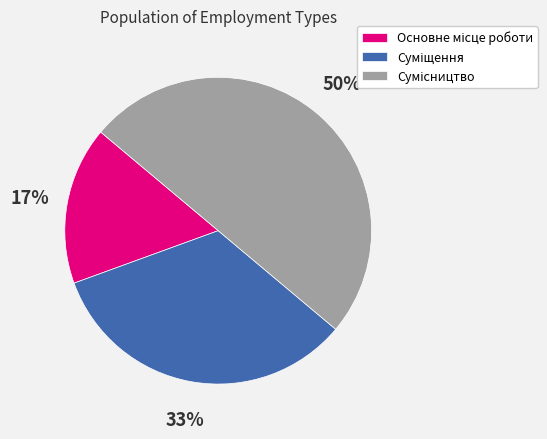

To the nearest percent, what is the average slice percentage?

33%